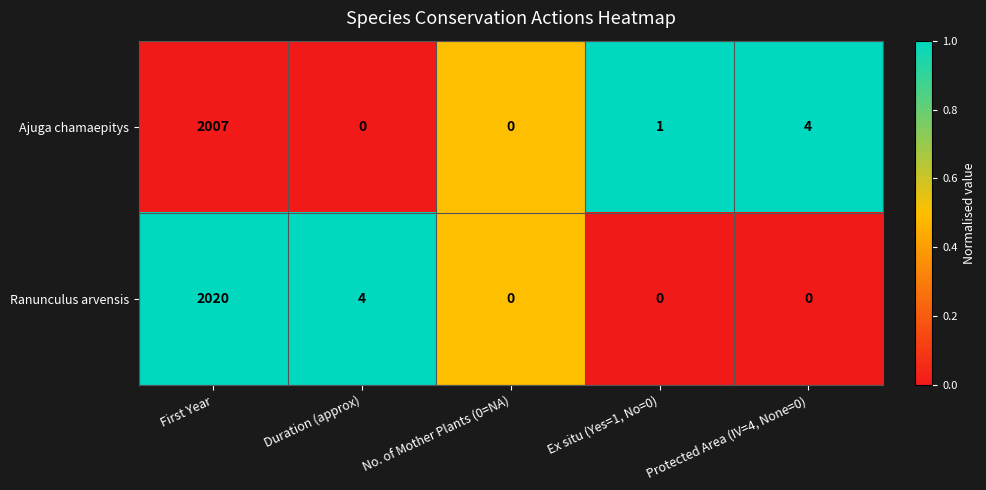

Is the value of Ajuga chamaepitys at Duration (approx) greater than the value of Ranunculus arvensis at First Year?

No